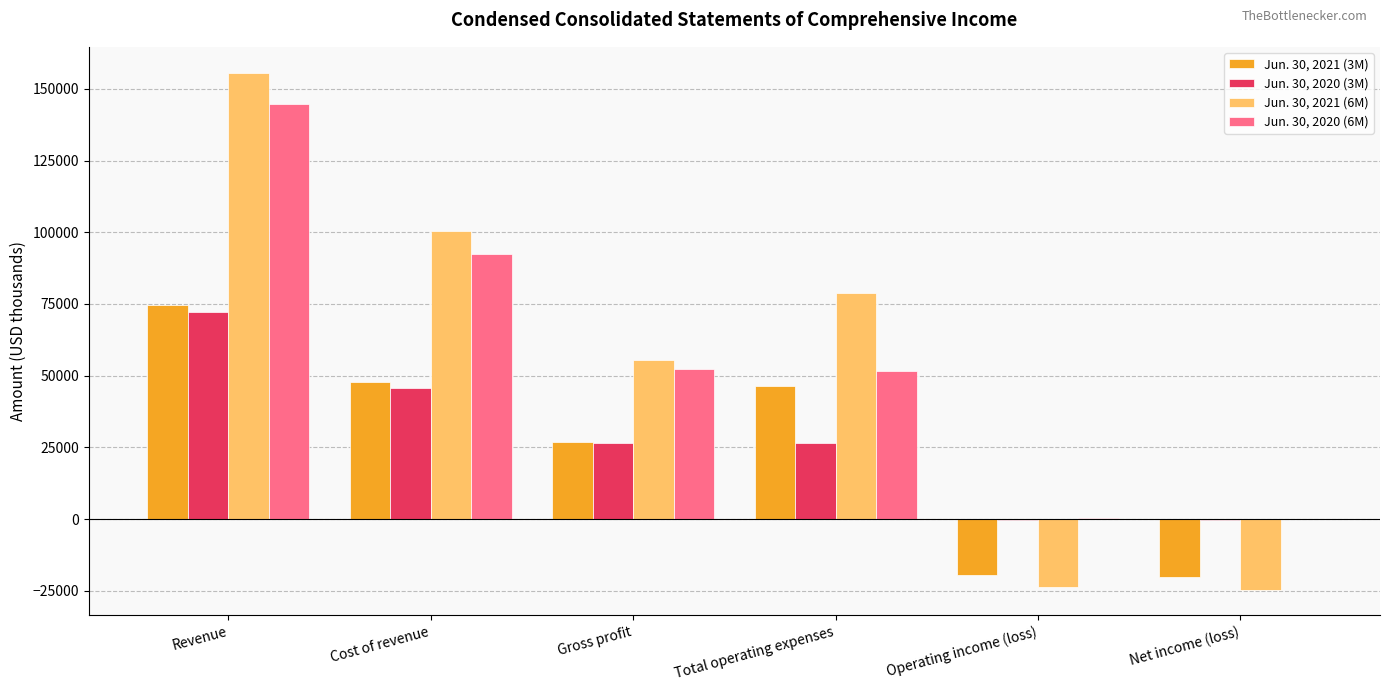

At which category is the sum across all series the highest?

Revenue